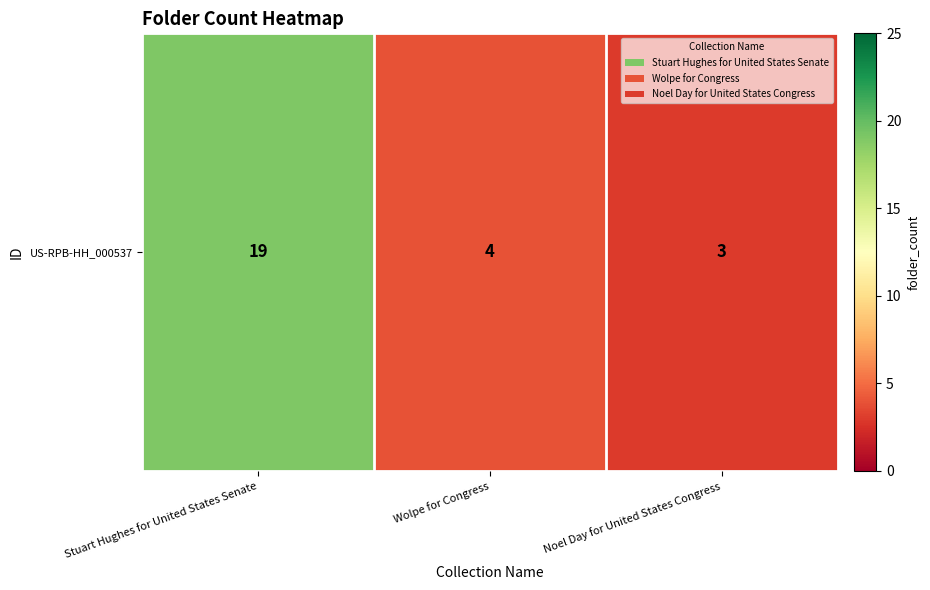

What is the sum of the values at Noel Day for United States Congress and Wolpe for Congress?

7